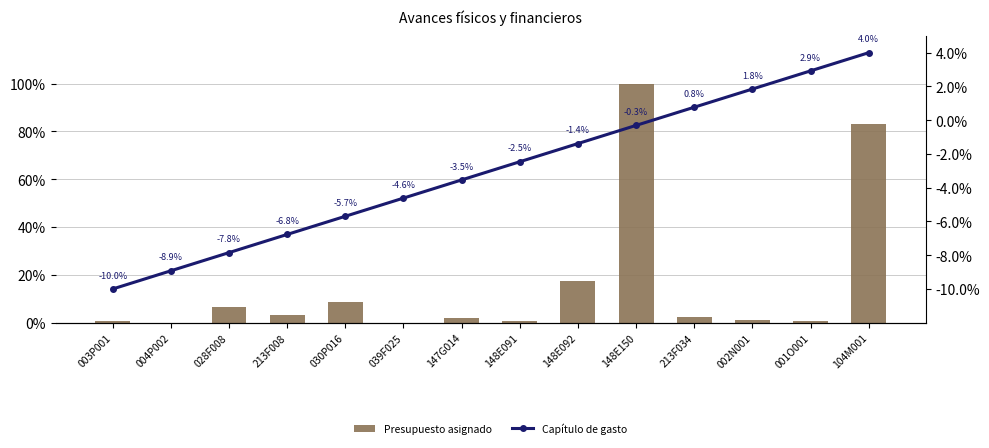

What is the difference between the maximum and second lowest values in the Presupuesto asignado series?

99.9